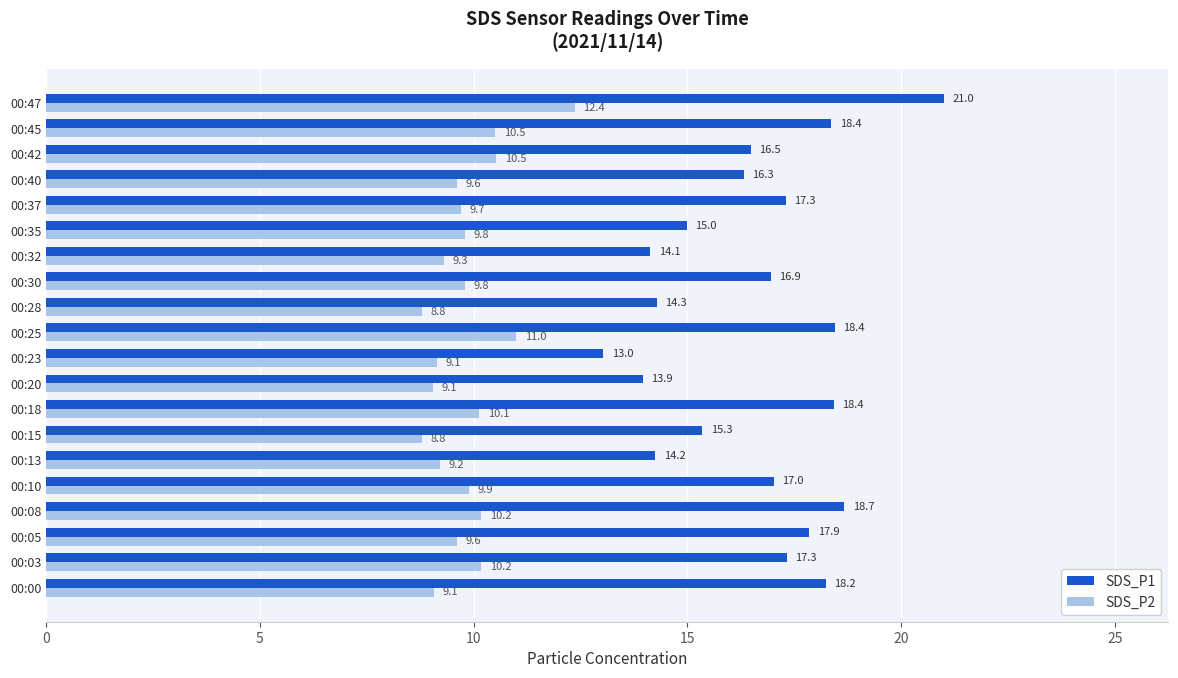

What is the difference between the SDS_P1 values at 00:42 and 00:05?

1.4